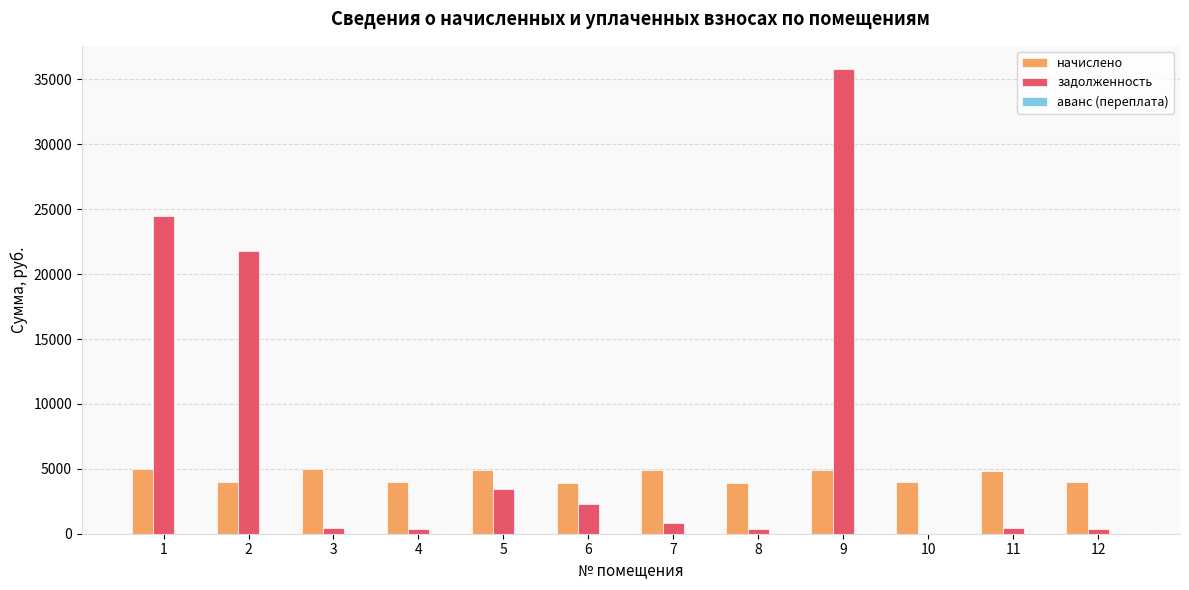

Which series changed the most between 1 and 9?

задолженность